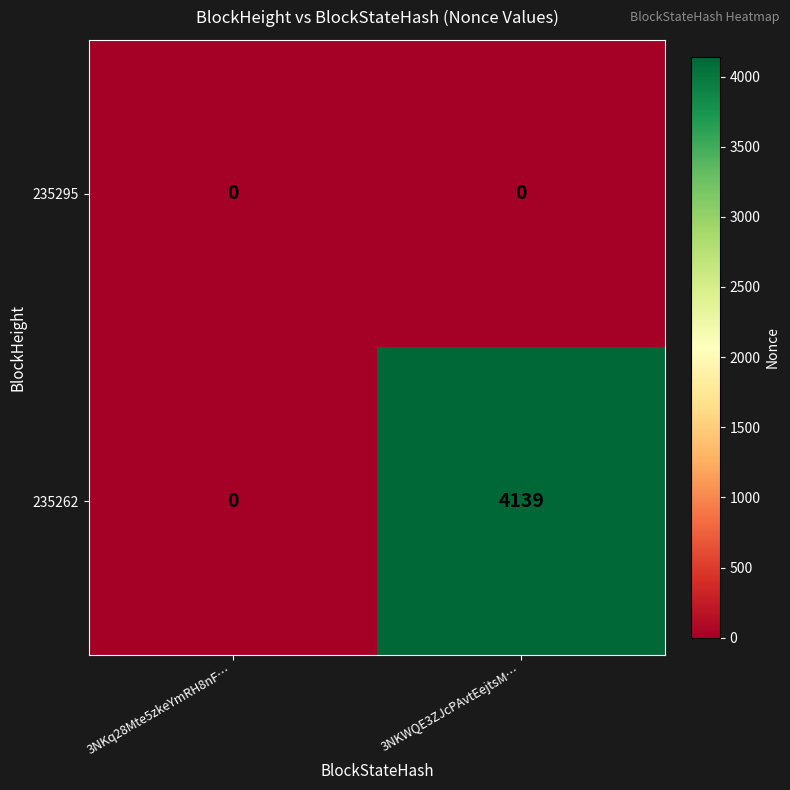

Between 3NKq28Mte5zkeYmRH8nF… and 3NKWQE3ZJcPAvtEejtsM…, which series saw the biggest shift?

235262